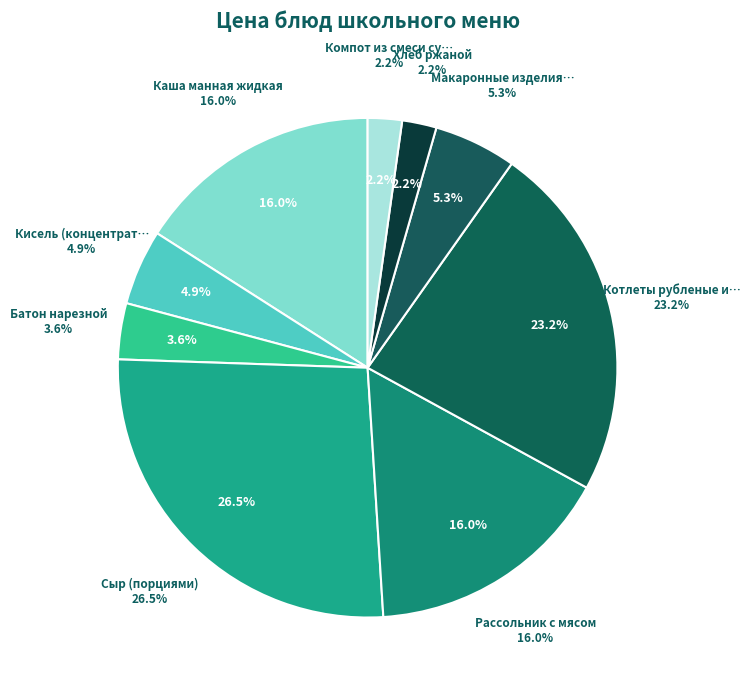

Which category has the smallest portion of the pie?

Компот из смеси сухофруктов